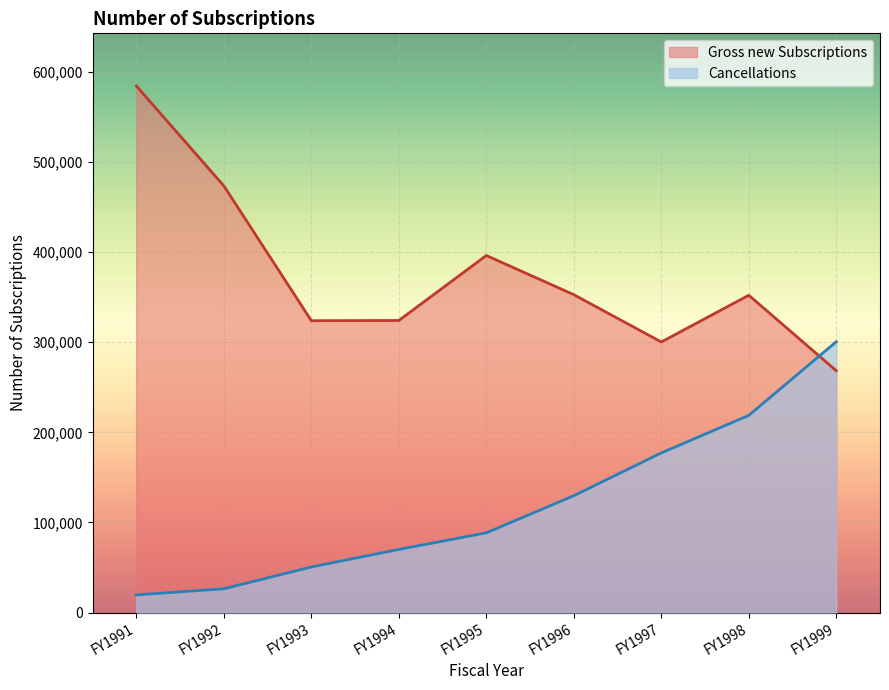

How many data points in Gross new Subscriptions are above 352163?

4